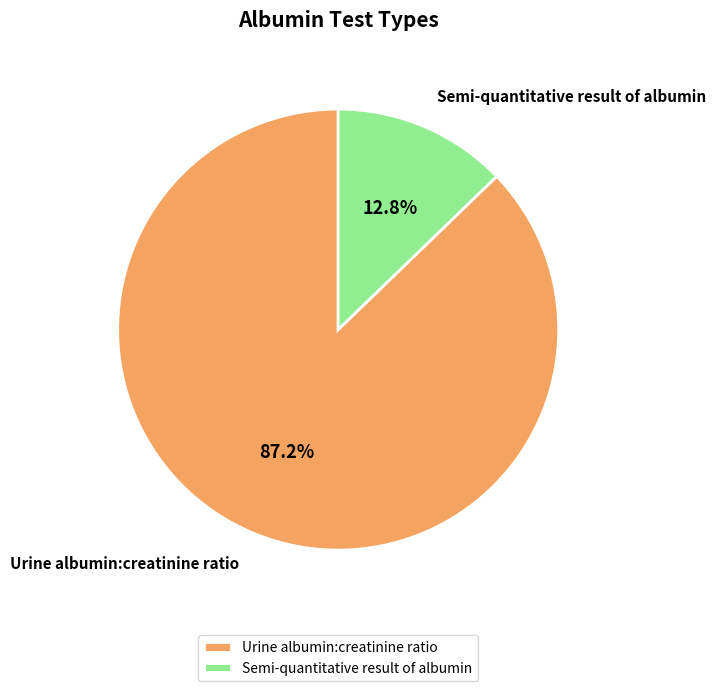

What is the ratio of the value at Urine albumin:creatinine ratio to the value at Semi-quantitative result of albumin?

6.8